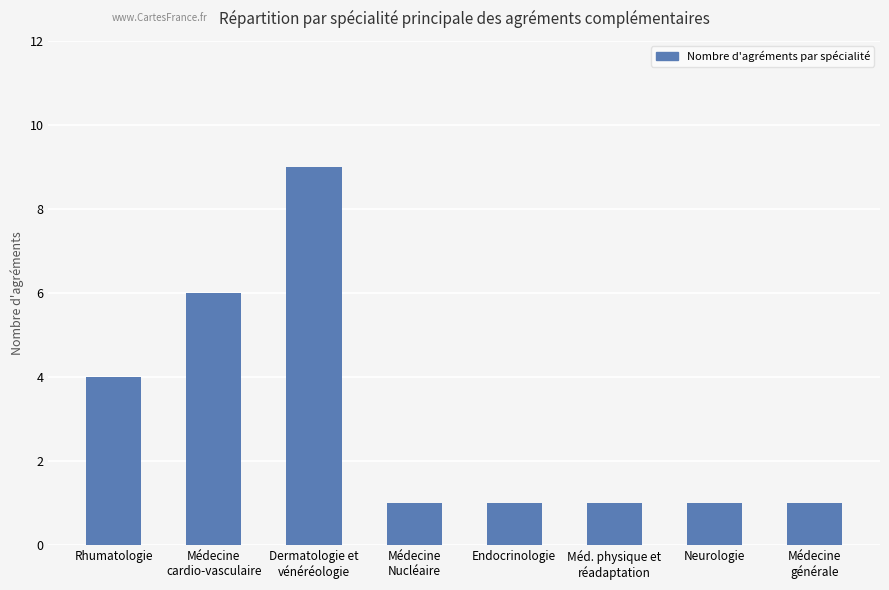

What is the sum of the values at Méd. physique et
réadaptation and Médecine
cardio-vasculaire?

7